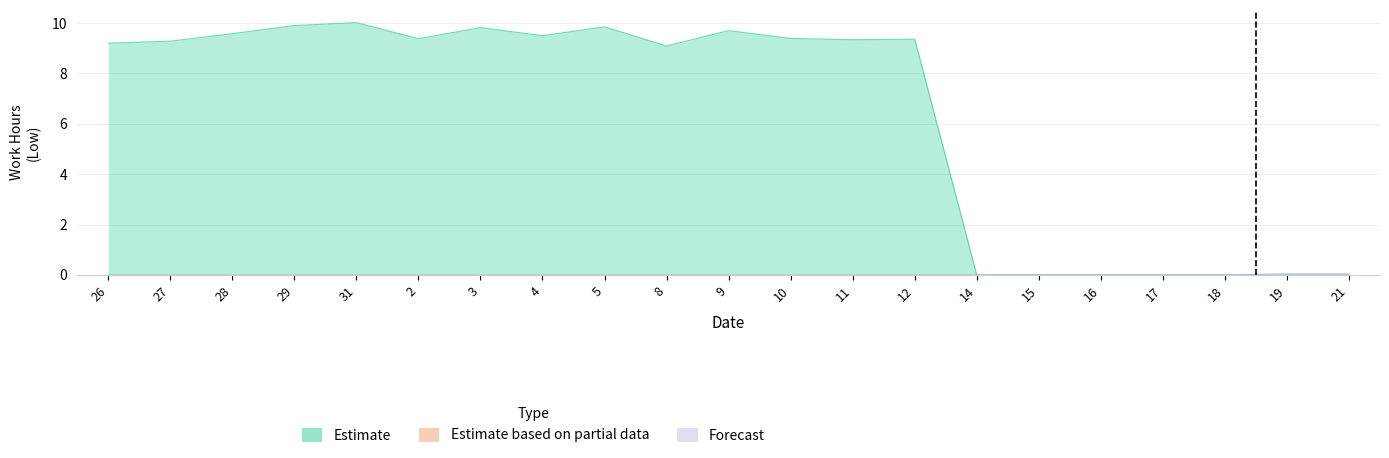

What is the label of the 3rd point from the left?

28